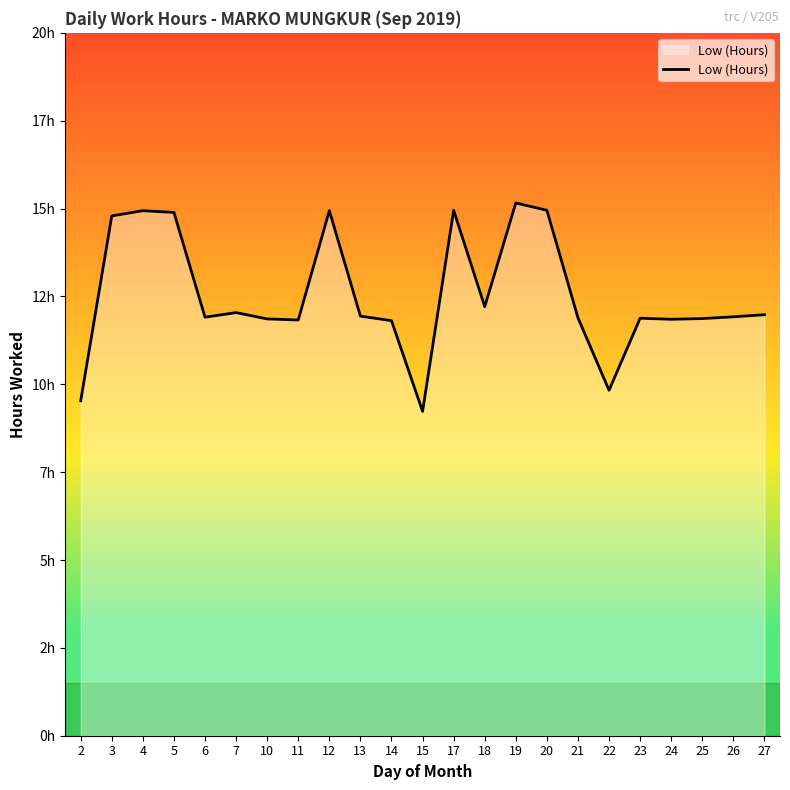

Does the chart display data point markers on the line(s)?

No